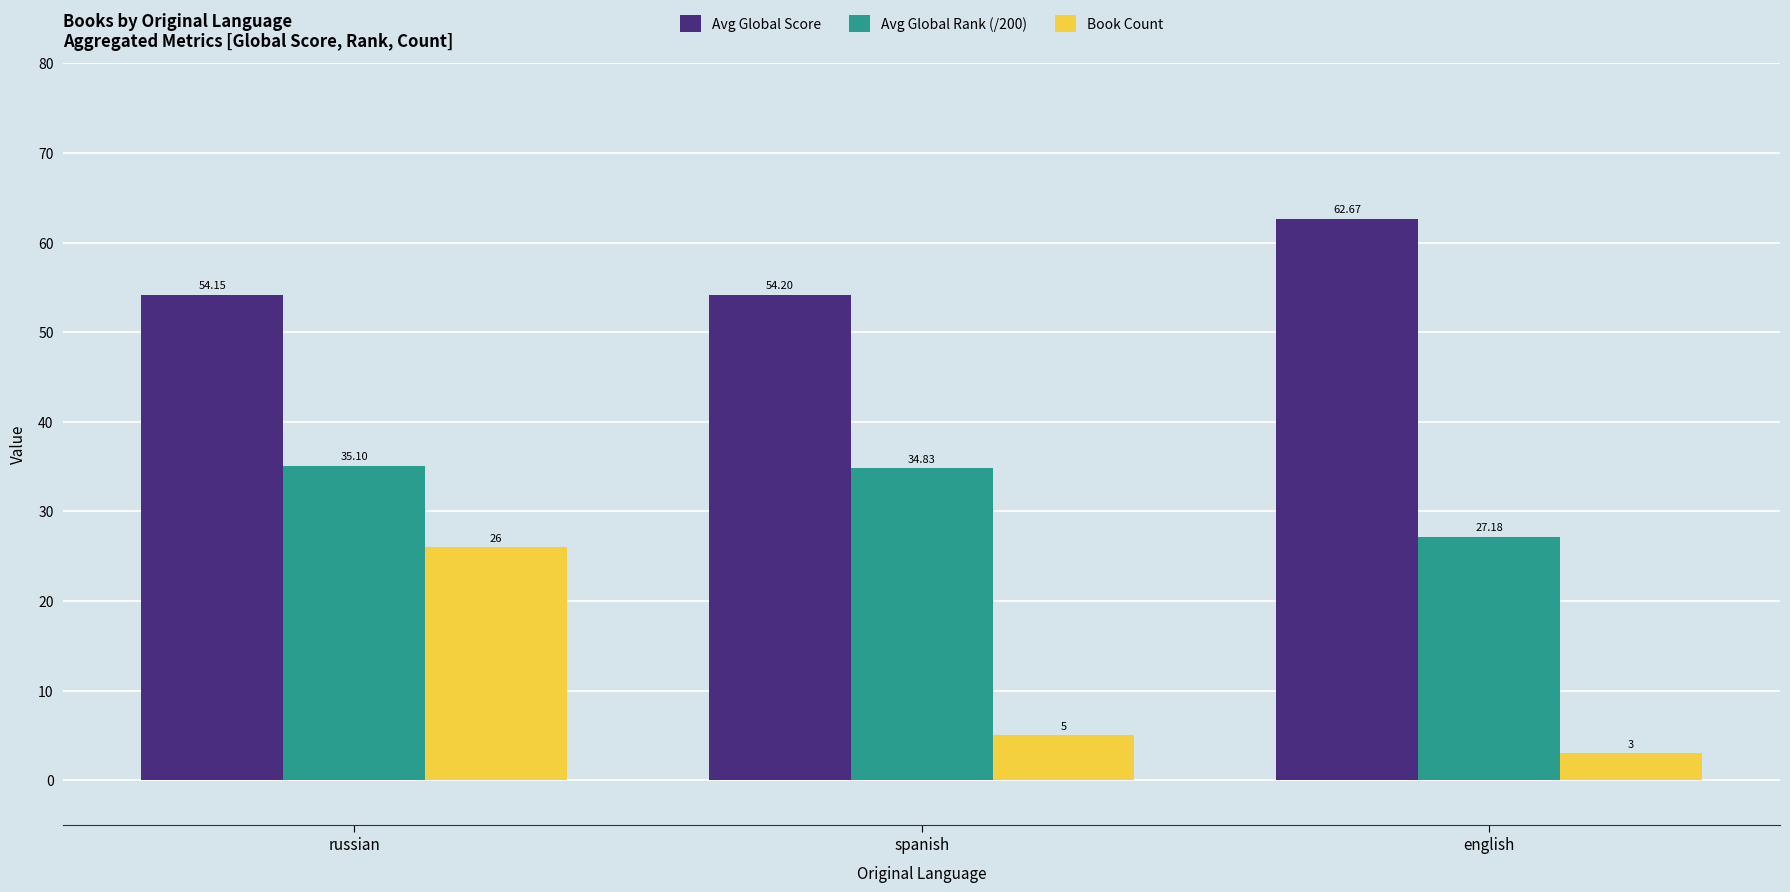

Which label corresponds to the largest value in the chart?

english